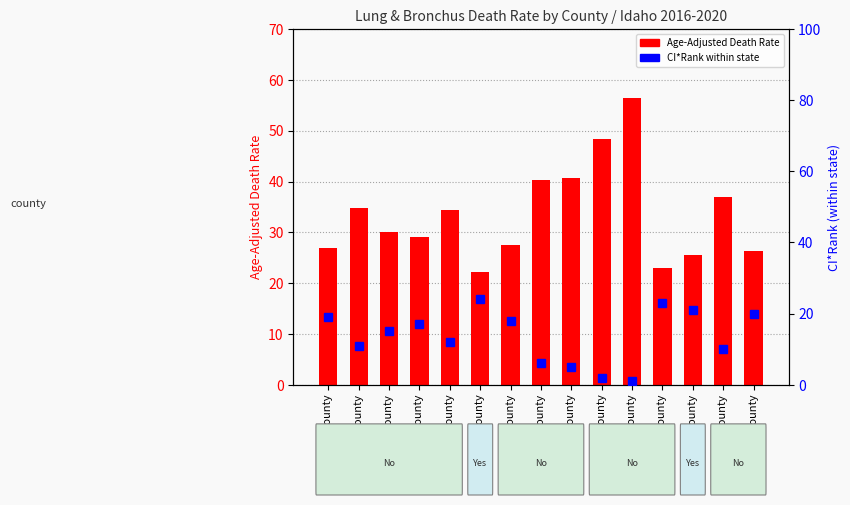

At how many categories does at least one series exceed 48?

2